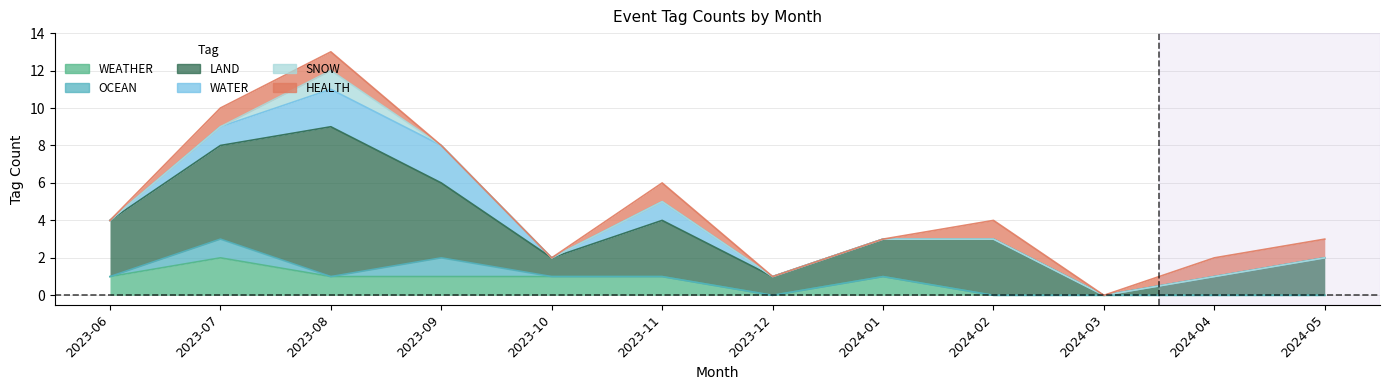

The value of HEALTH at 2023-07 is 1. True or false?

True